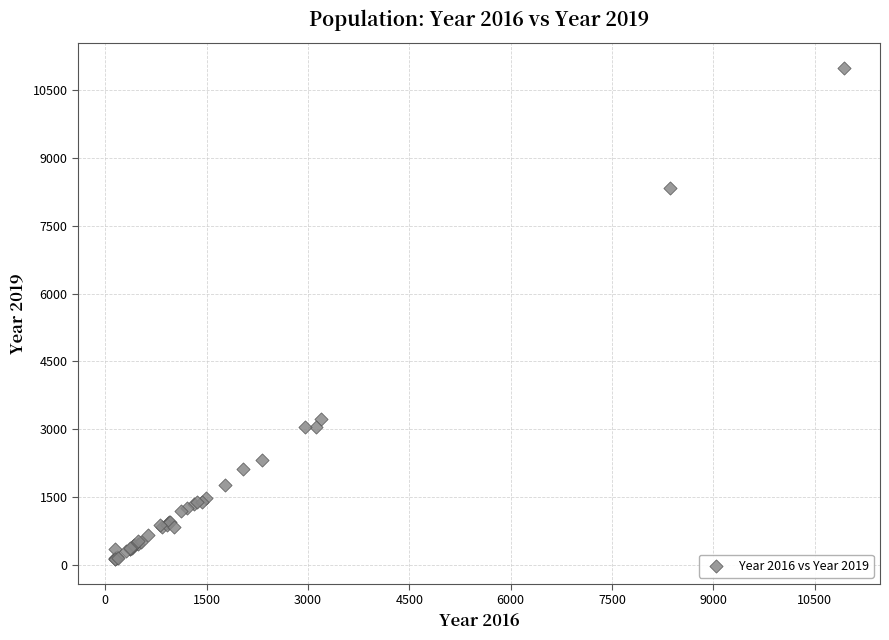

What Y value in the scatter plot is closest to 5559?

3233